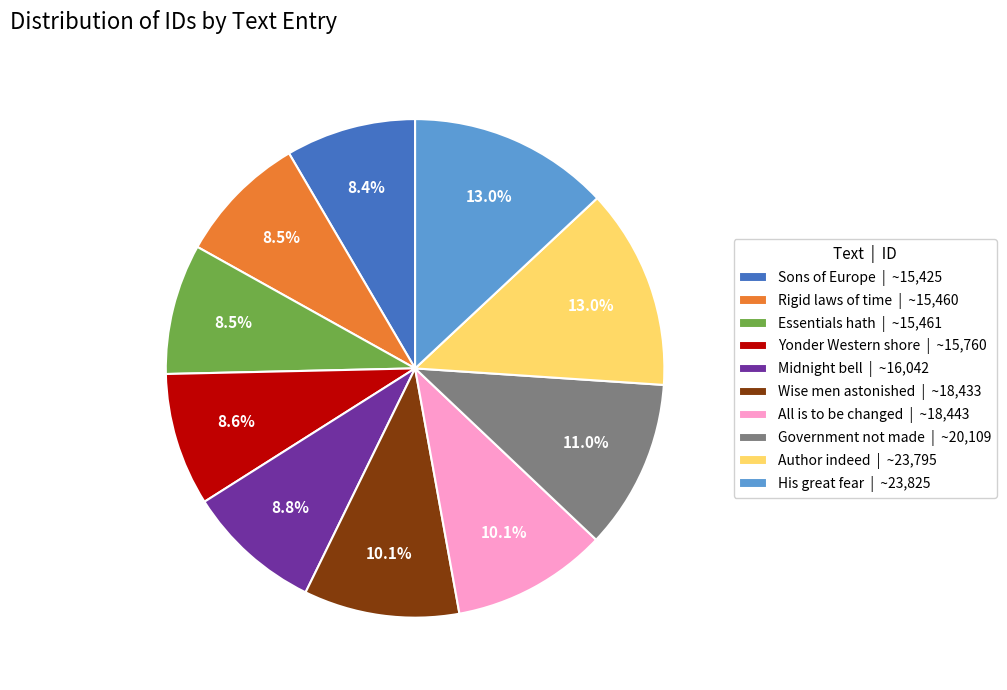

Is Midnight bell | ~16,042 the majority of the pie?

No